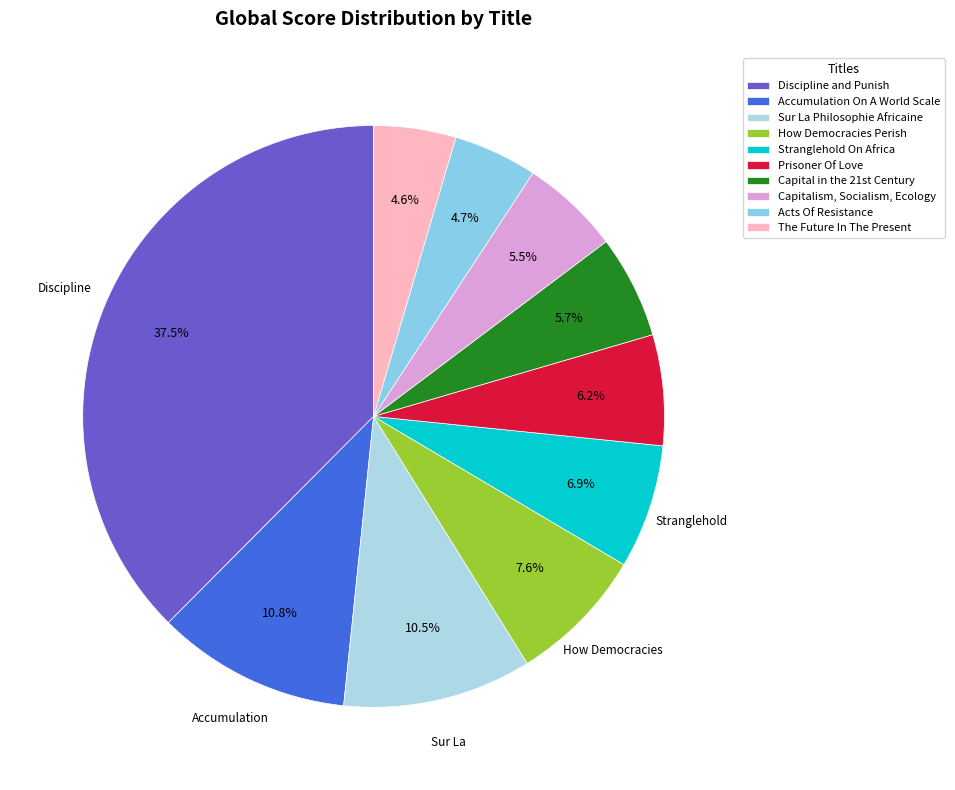

What percentage do Discipline and Punish and How Democracies Perish together represent?

45.2%